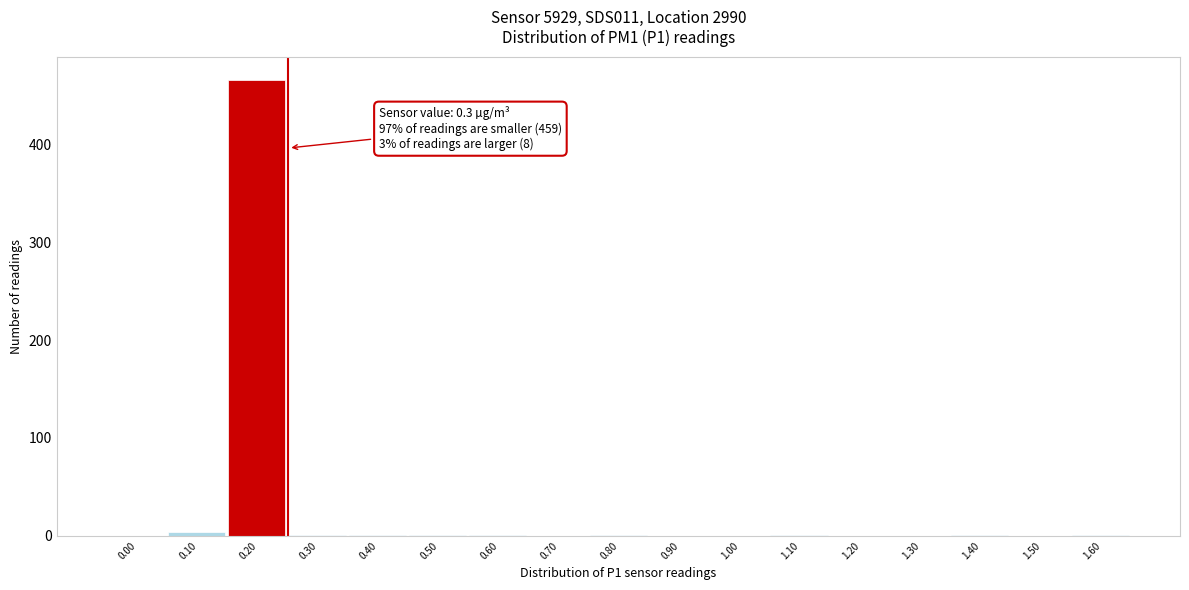

What is the sum of all values?

478